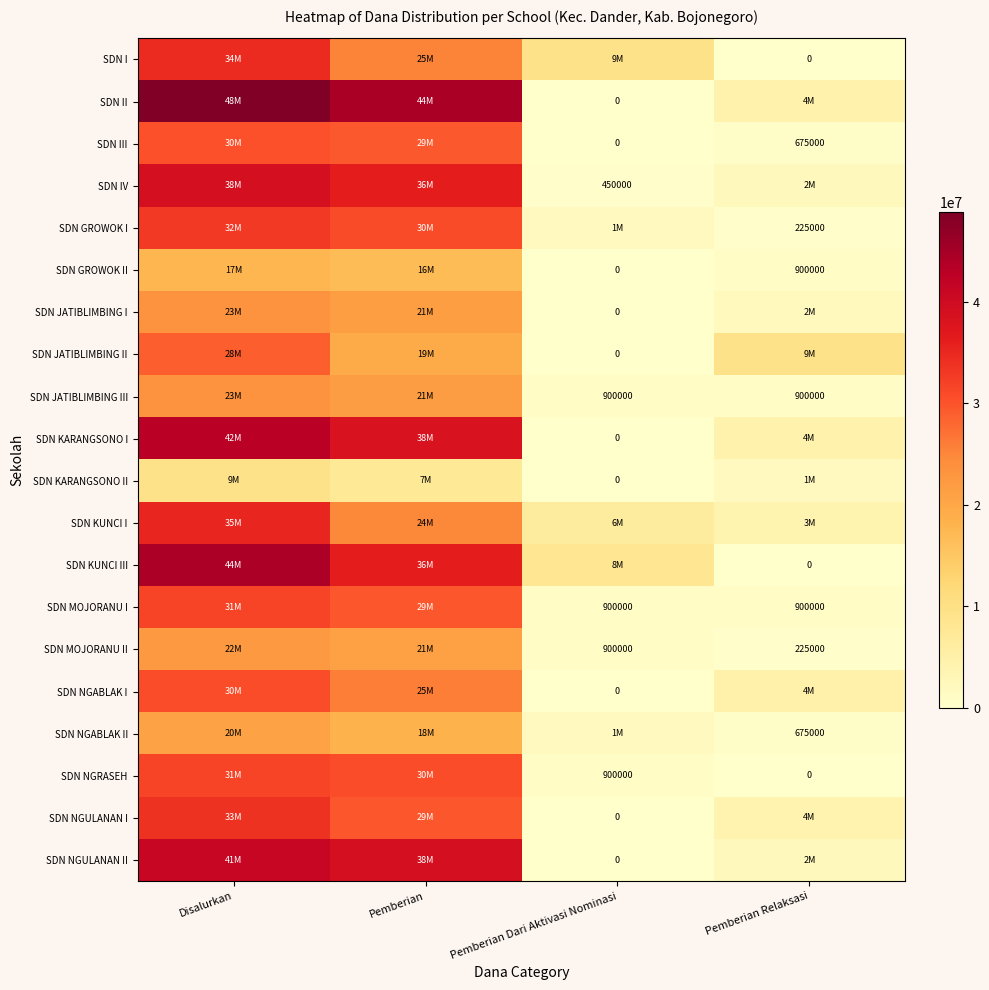

How many series are shown in this chart?

20